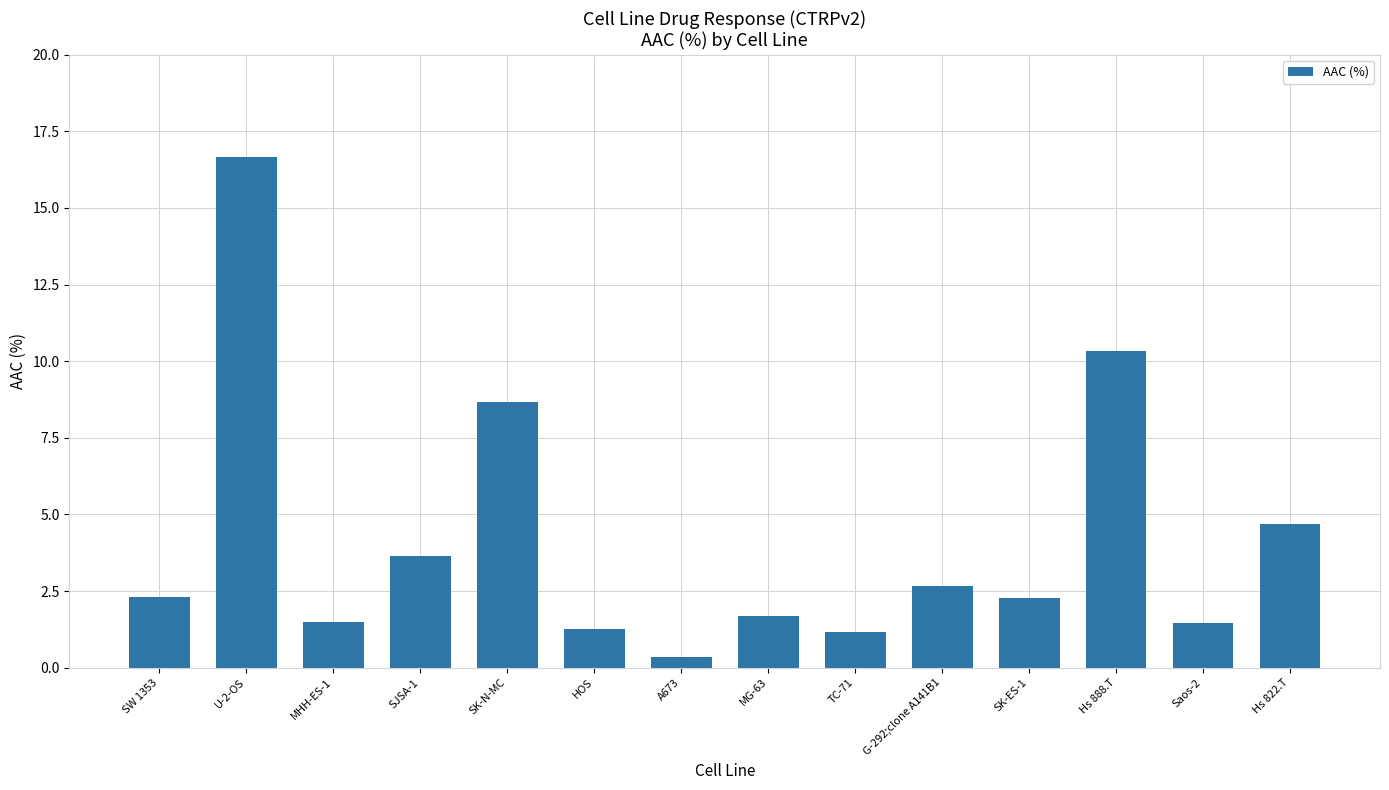

What is the approximate value at TC-71?

1.2